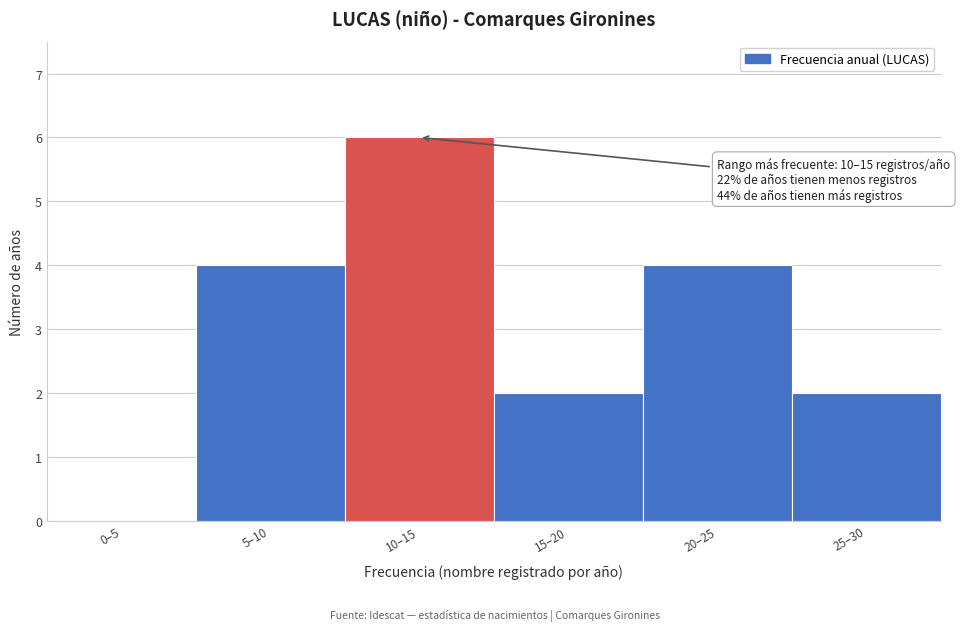

Reading right to left, what are all the values shown in this chart?

25–30=2	20–25=4	15–20=2	10–15=6	5–10=4	0–5=0